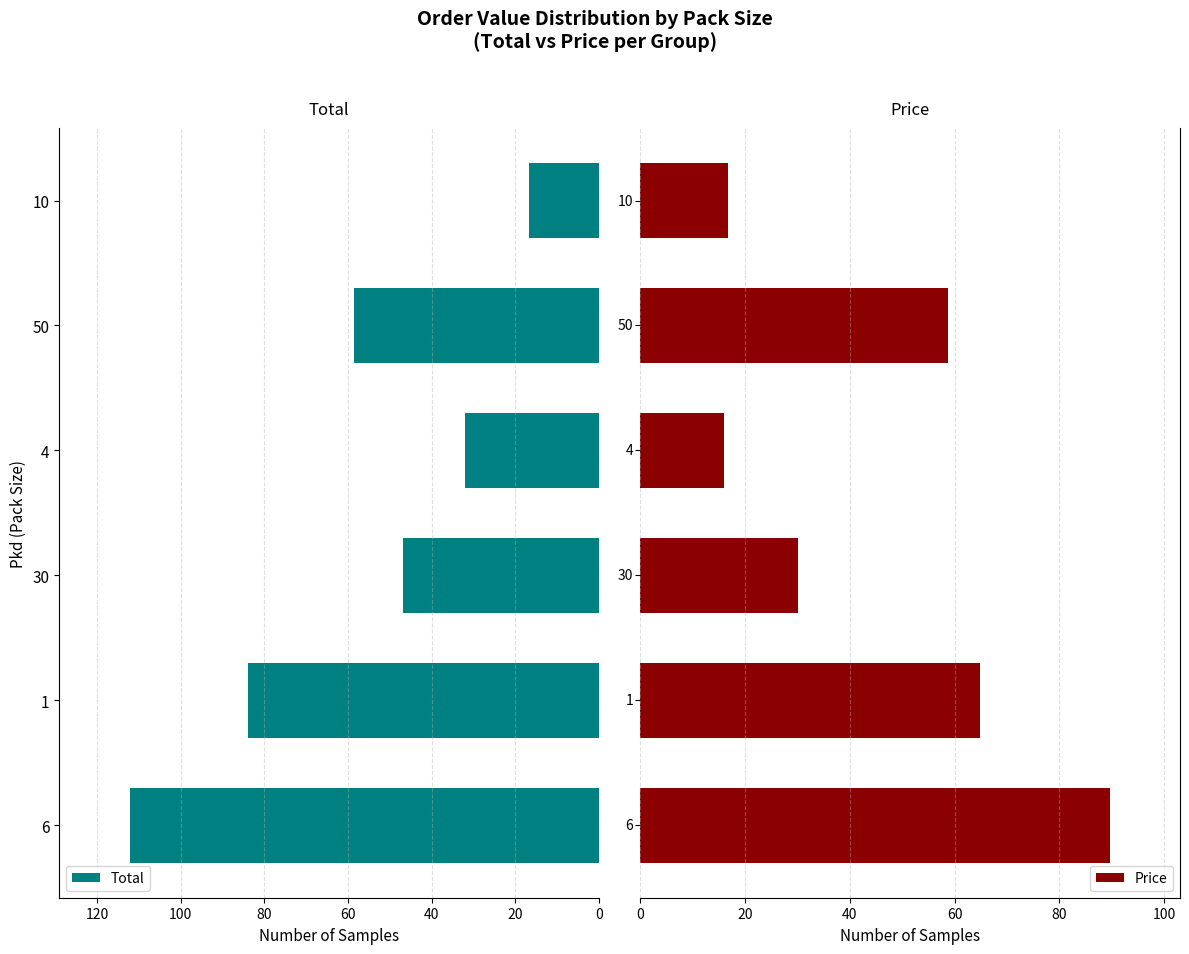

At which label does Total reach its peak?

6